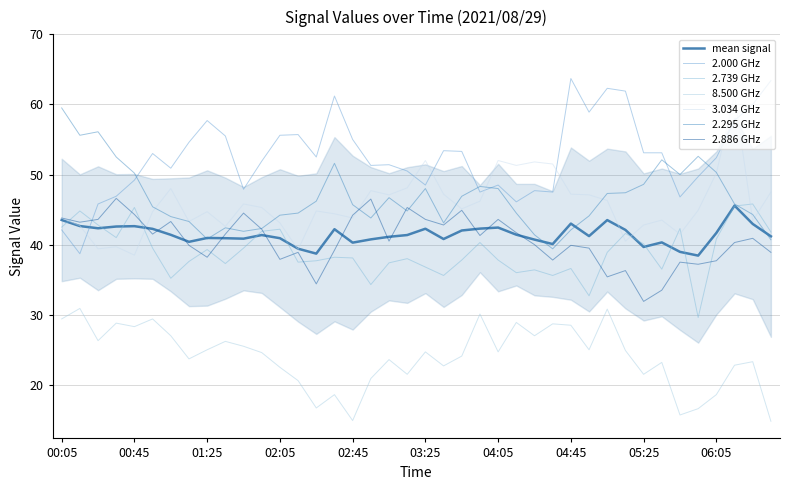

True or false: 2.886 and 3.034 intersect in this chart.

True